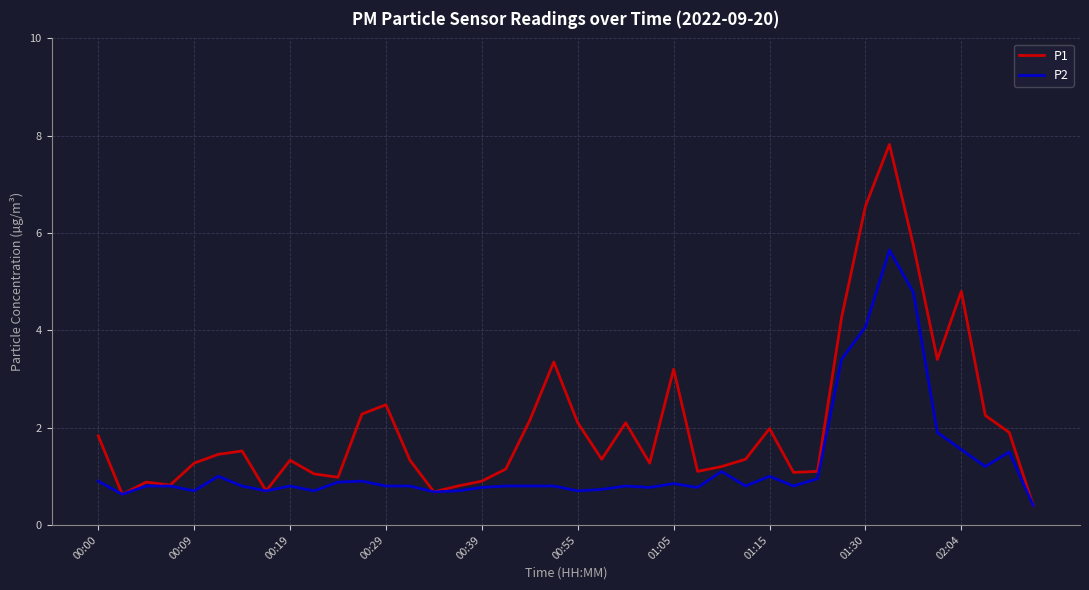

What is the minimum value shown in the chart?

0.4